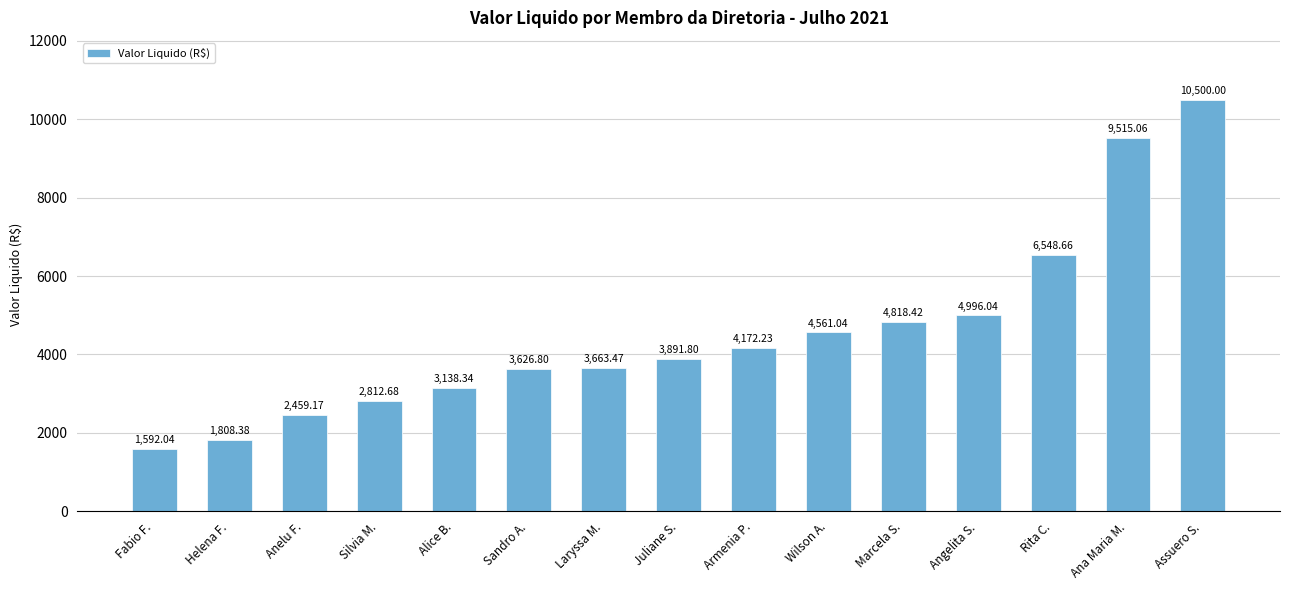

What is the sum of the values at Marcela S. and Sandro A.?

8445.2